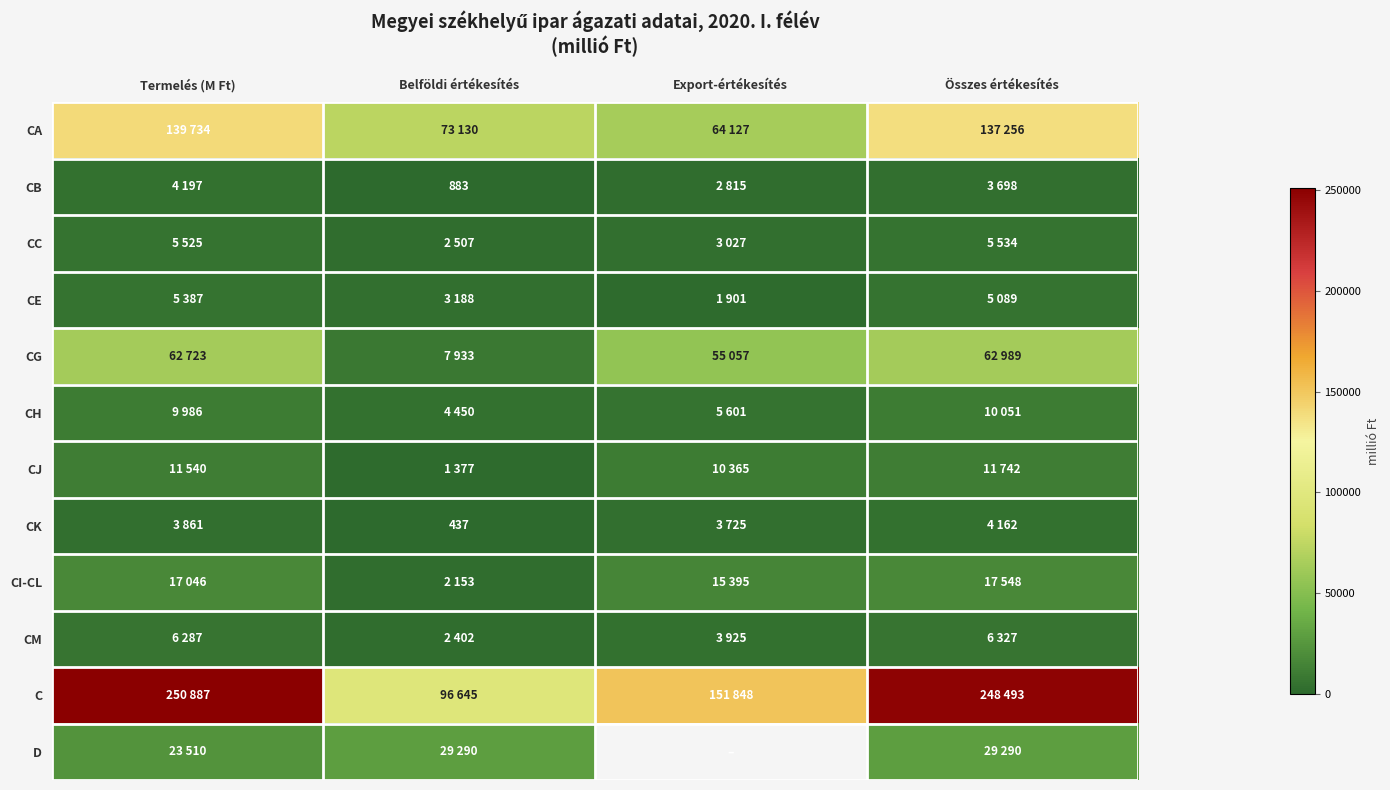

What is the average value of the CG series?

47175.5